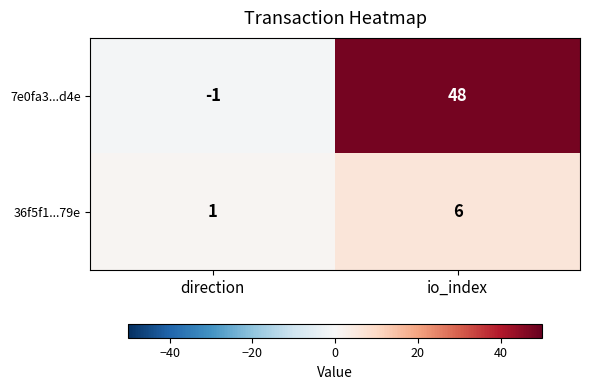

The value of 36f5f1...79e at io_index is 6. True or false?

True